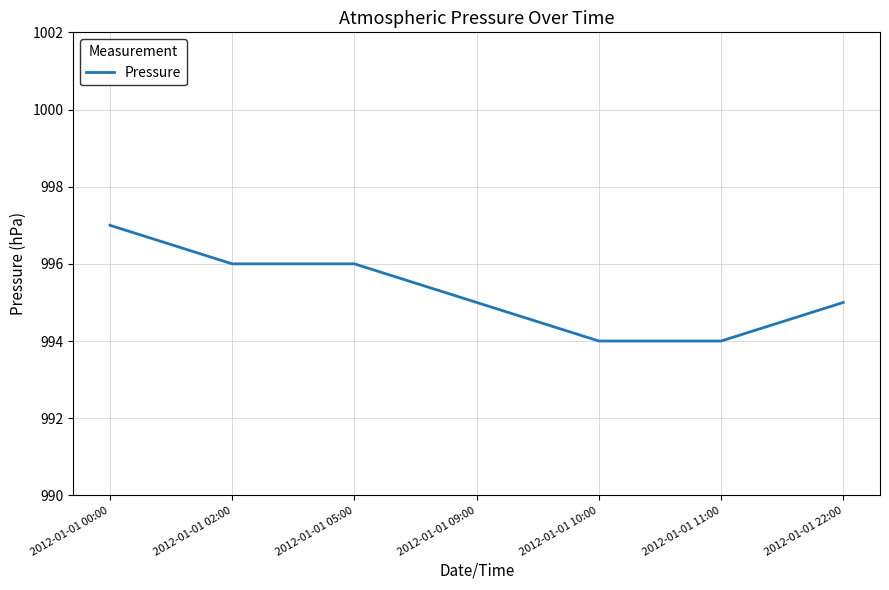

How many lines are shown in the chart?

1